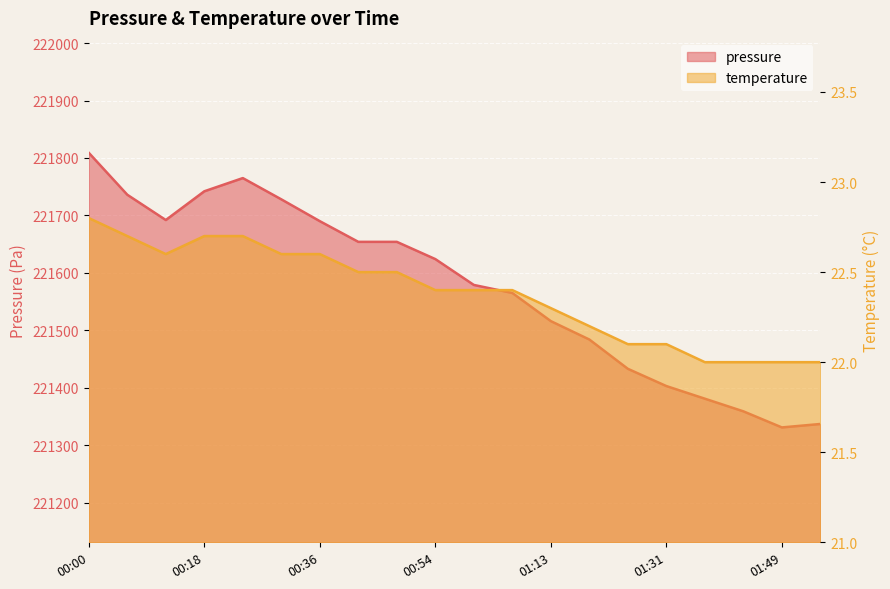

What is the difference between the pressure values at 2023-07-24T01:25:35 and 2023-07-24T01:31:38?

30.0